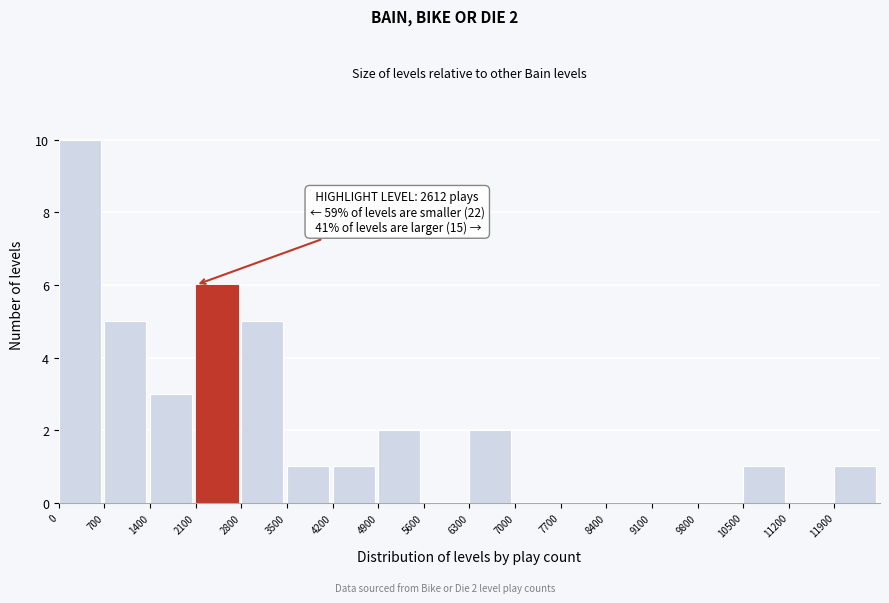

Over which range of the x-axis is the bar tallest?

0 to 700